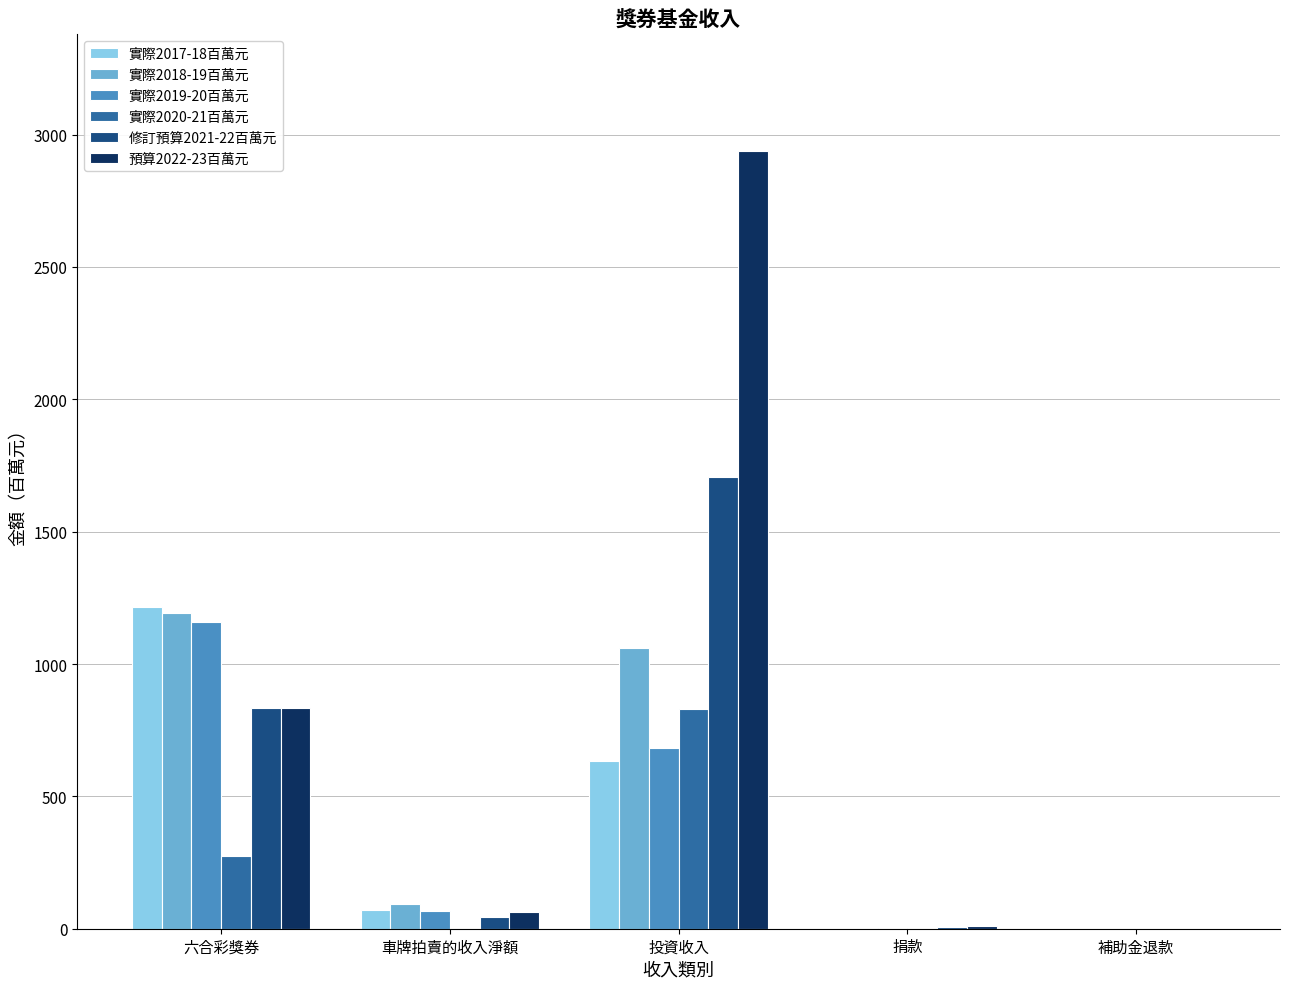

Which category has the highest value in the 實際2017-18百萬元 series?

六合彩獎券